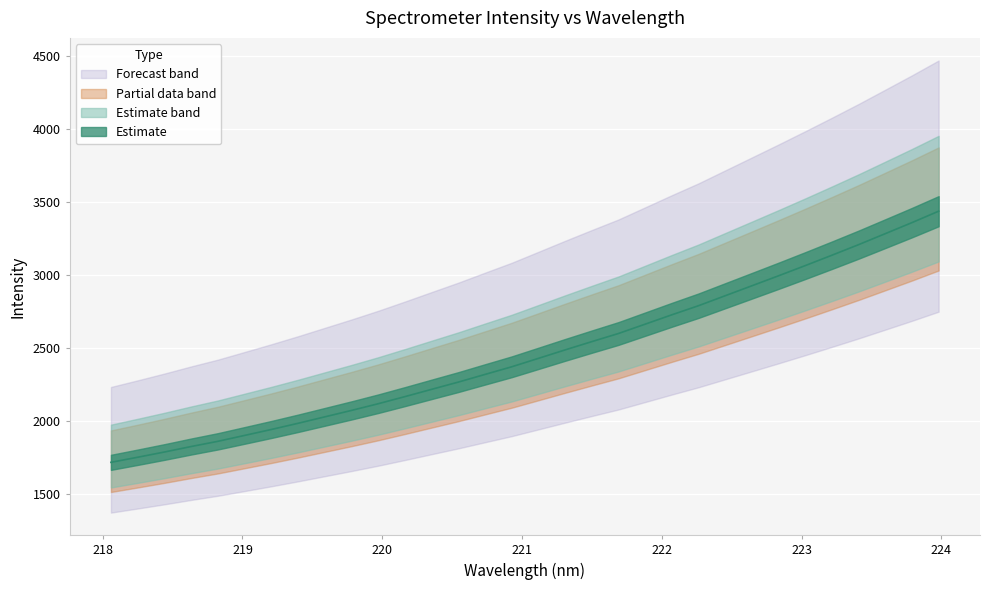

List the labels in order of value, largest first.

223.9802, 223.7895, 223.5987, 223.408, 223.2172, 223.0264, 222.8355, 222.6447, 222.4538, 222.263, 222.0721, 221.8812, 221.6902, 221.4993, 221.3083, 221.1174, 220.9264, 220.7354, 220.5444, 220.3533, 220.1623, 219.9712, 219.7801, 219.589, 219.3979, 219.2067, 219.0156, 218.8244, 218.6332, 218.442, 218.2508, 218.0596